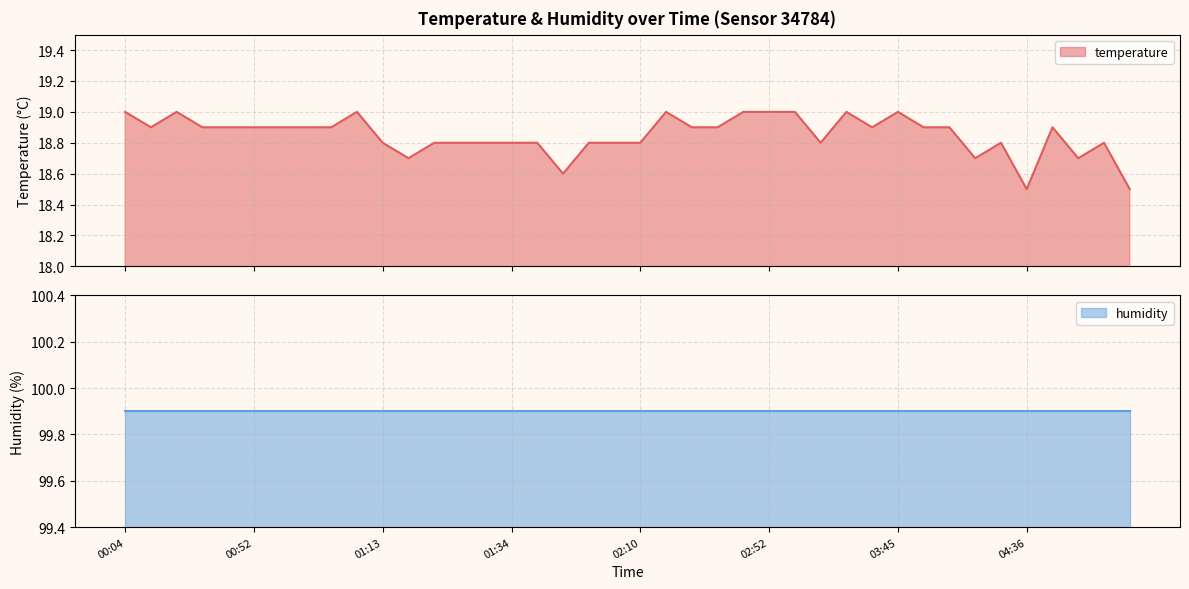

Which has a higher value, 00:50 or 00:04?

00:04